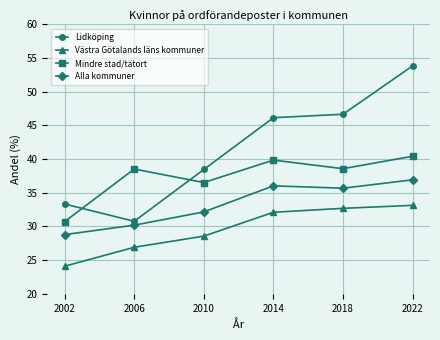

At 2022, list the series in order from smallest to largest.

Västra Götalands läns kommuner, Alla kommuner, Mindre stad/tätort, Lidköping